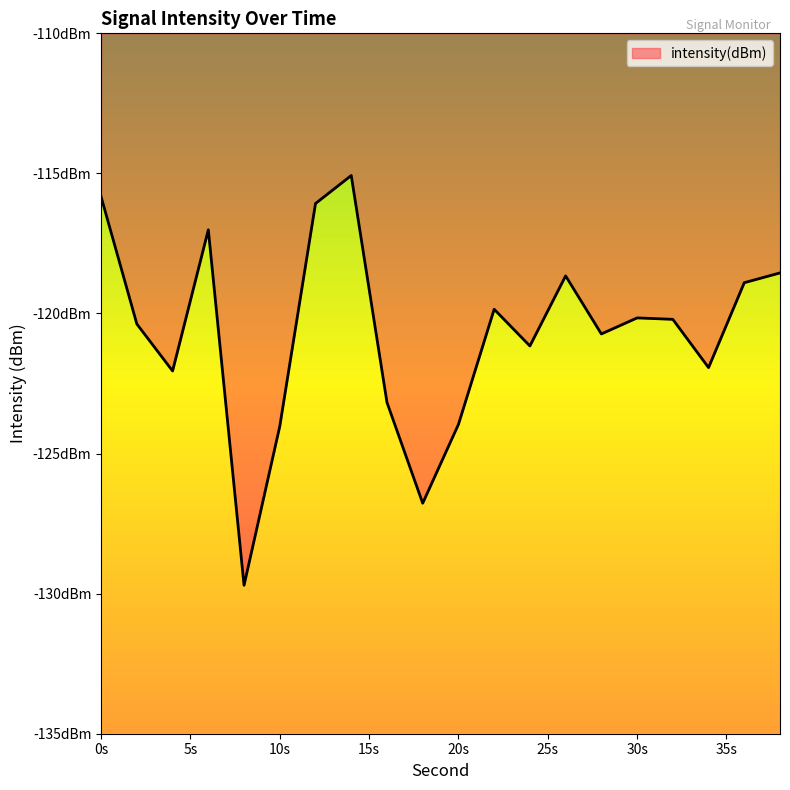

What is the sum of the values at 12 and 6?

-233.1